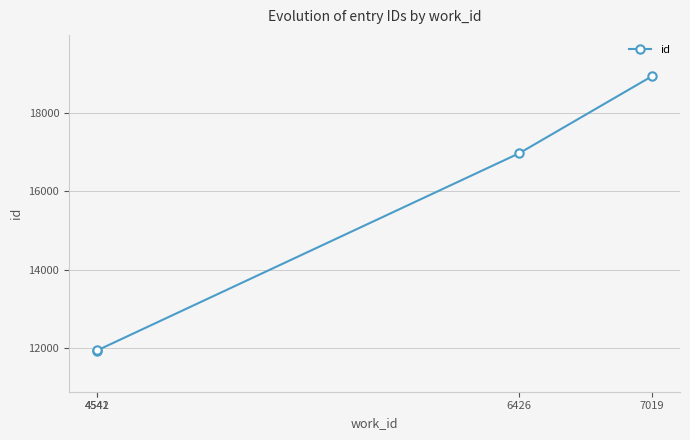

What is the greatest value displayed?

18933